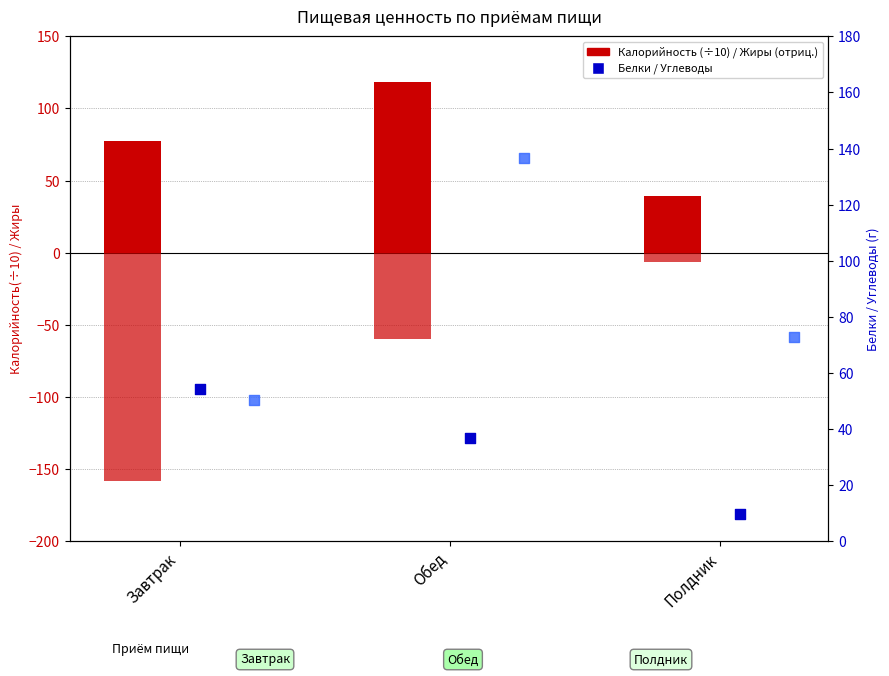

At how many categories does at least one series exceed -99?

3